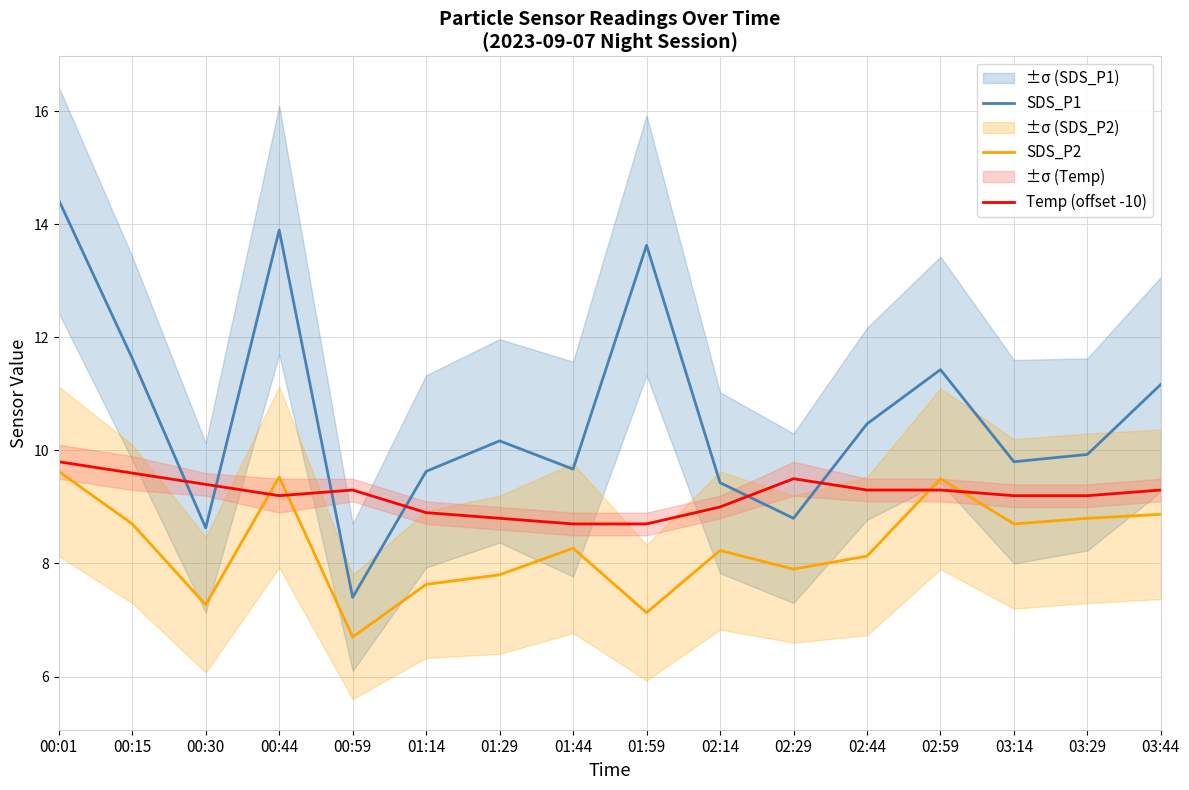

Which category has the lowest value in the Temp (offset -10) series?

01:44